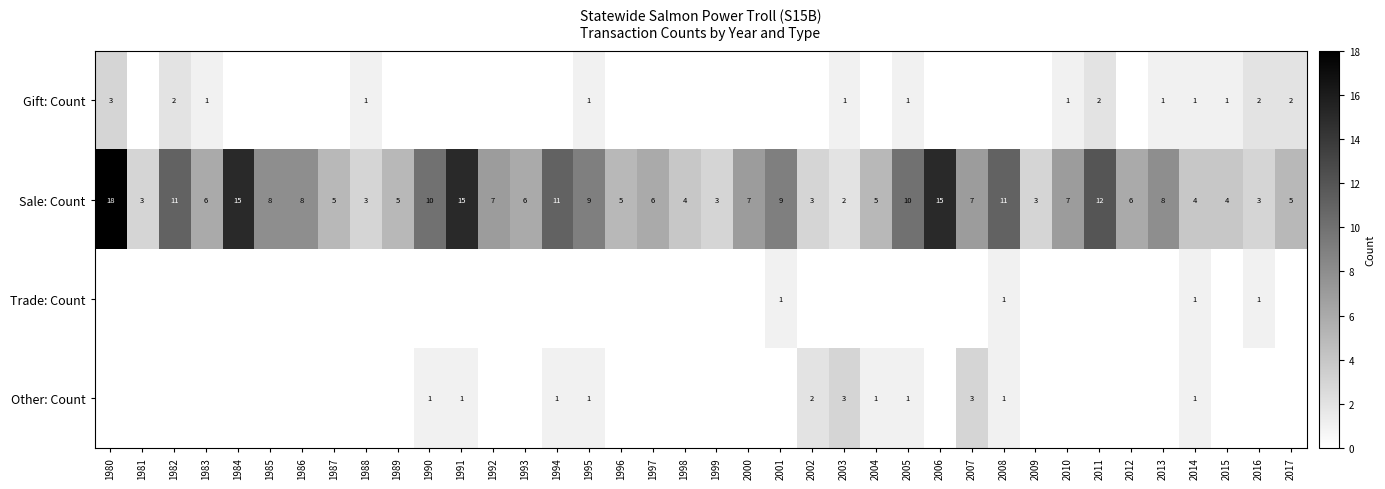

What is the sum of the Gift: Count values at 2011 and 2016?

4